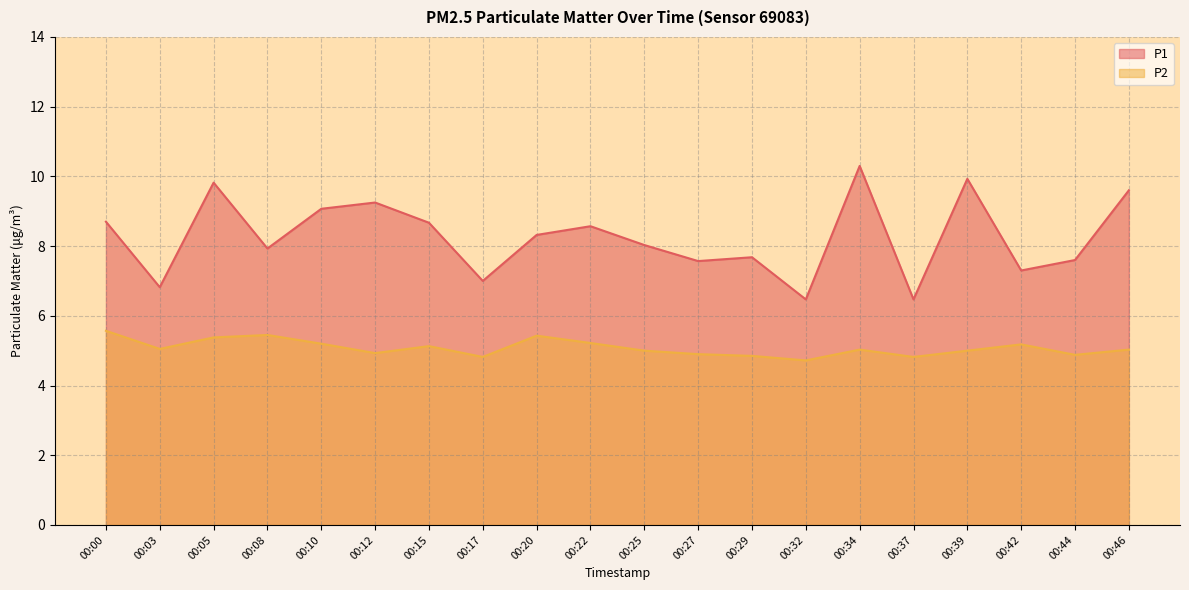

True or false: P1 and P2 intersect in this chart.

False